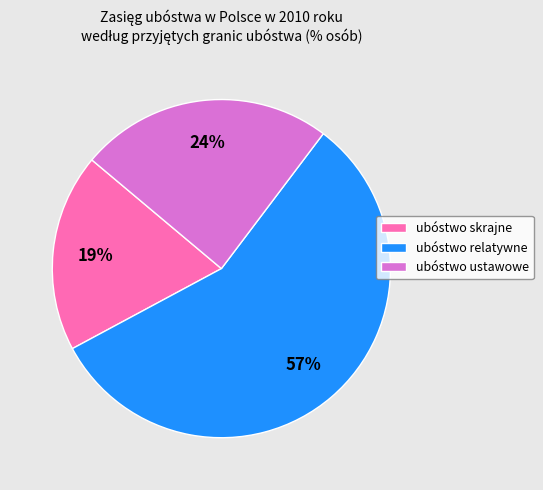

Approximately how many times larger is the value at ubóstwo skrajne compared to ubóstwo ustawowe?

0.8